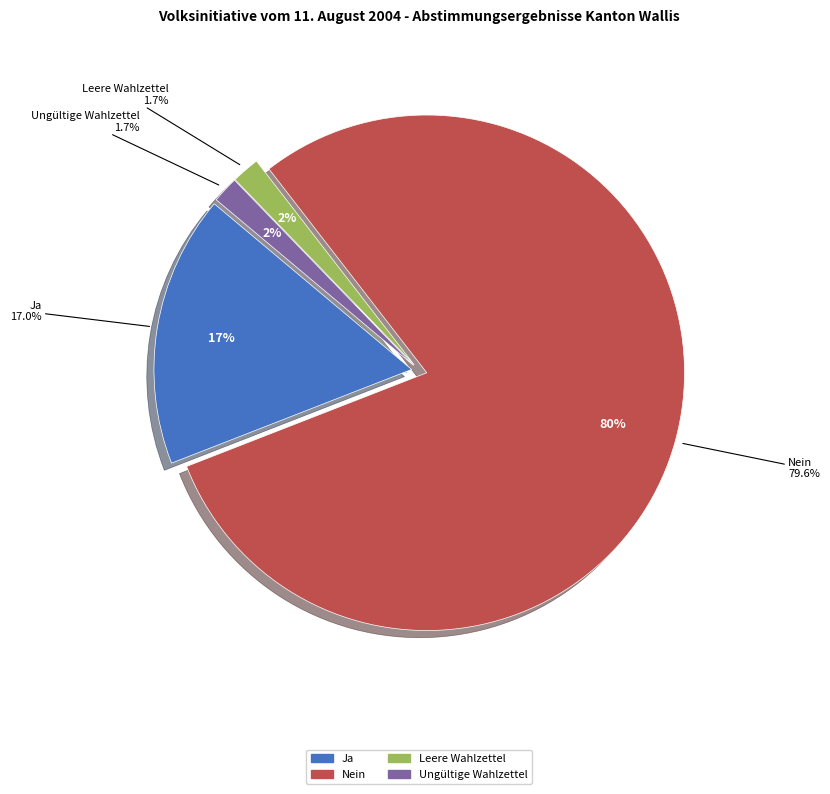

Do Ungültige Wahlzettel and Nein together represent more than half of the pie?

Yes